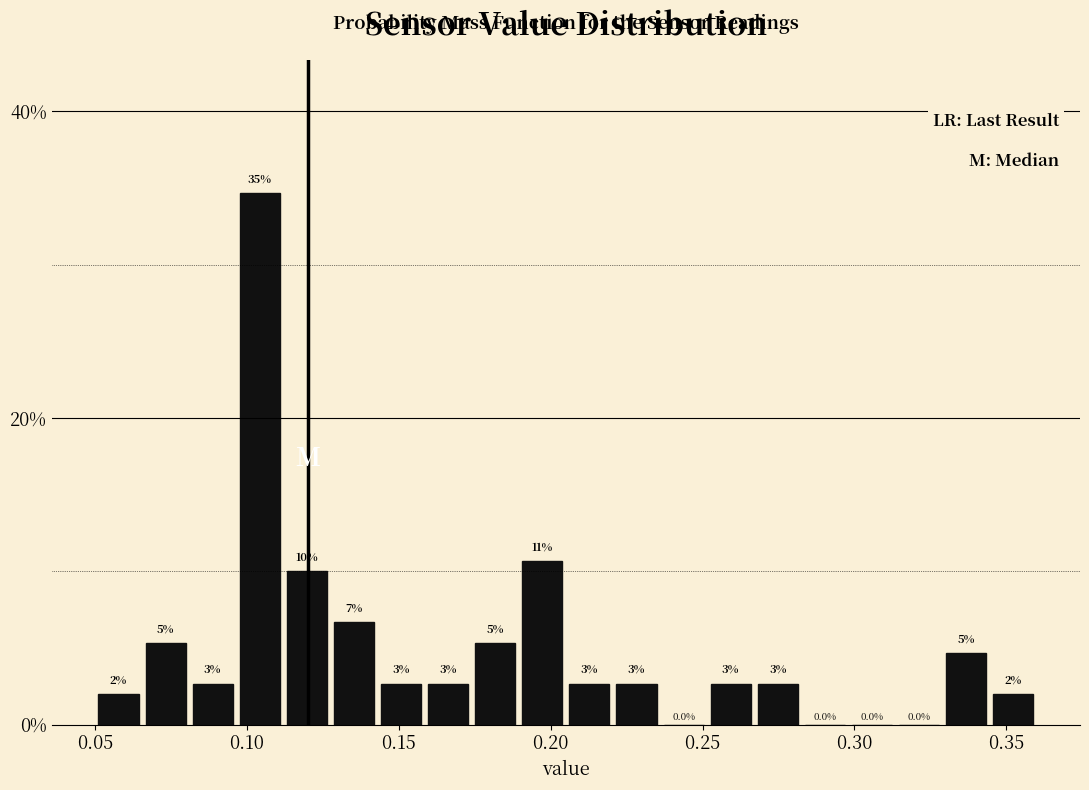

Read against the x-axis, roughly where is the centre of the tallest bar?

0.105